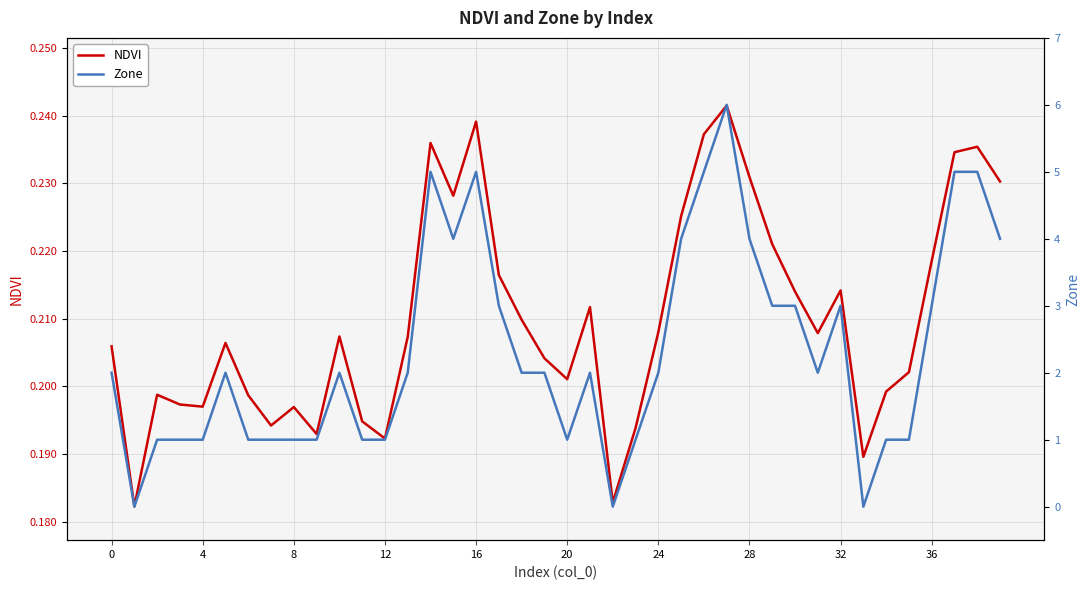

Rank the series at 37 from lowest to highest value.

NDVI, Zone